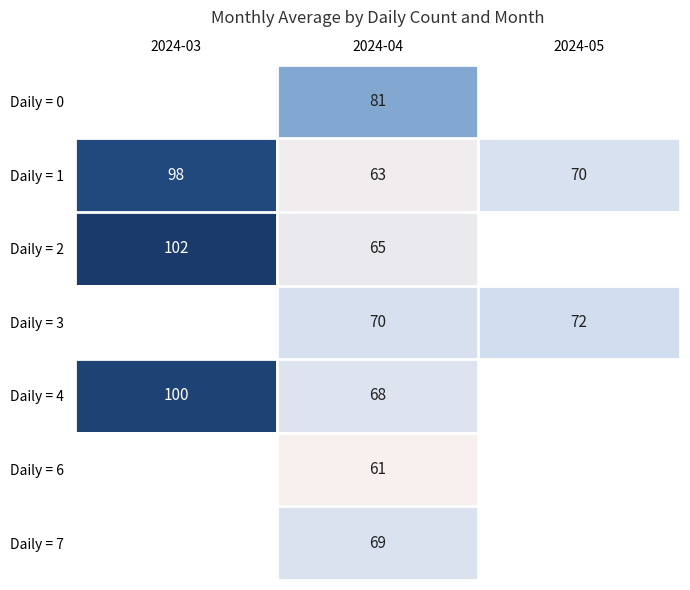

Count the Daily = 1 values in the range 63 to 98.

3